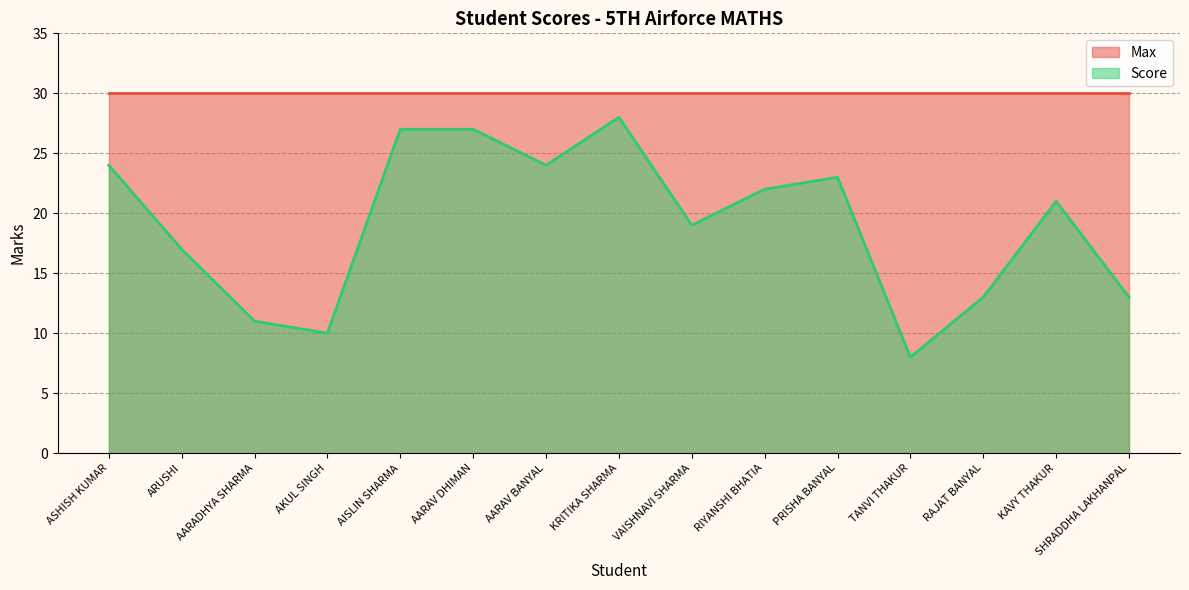

How many distinct data groups are displayed?

2